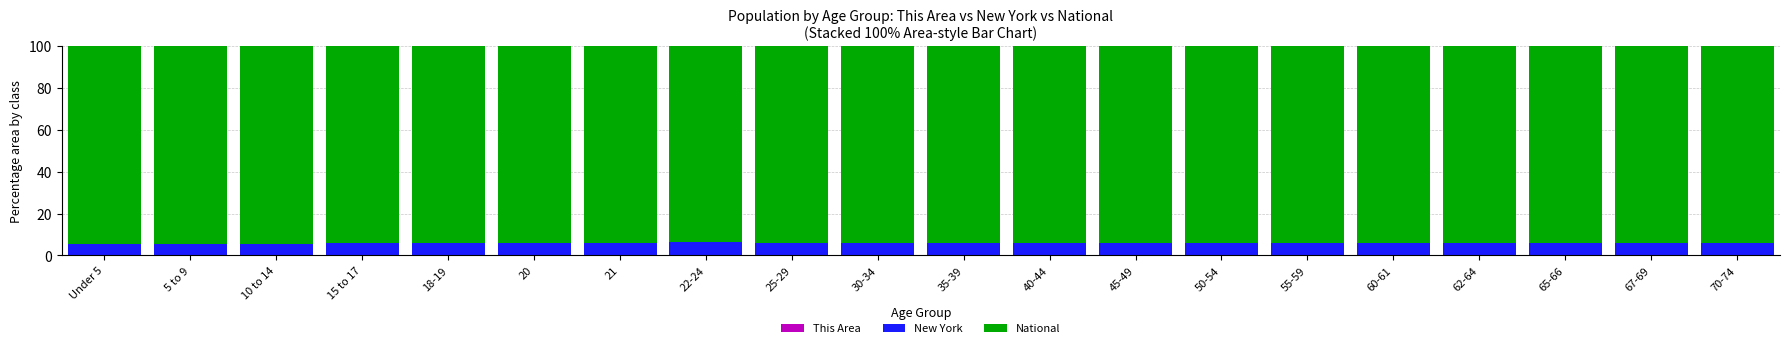

What is the difference between the maximum and minimum values in the National series?

0.8